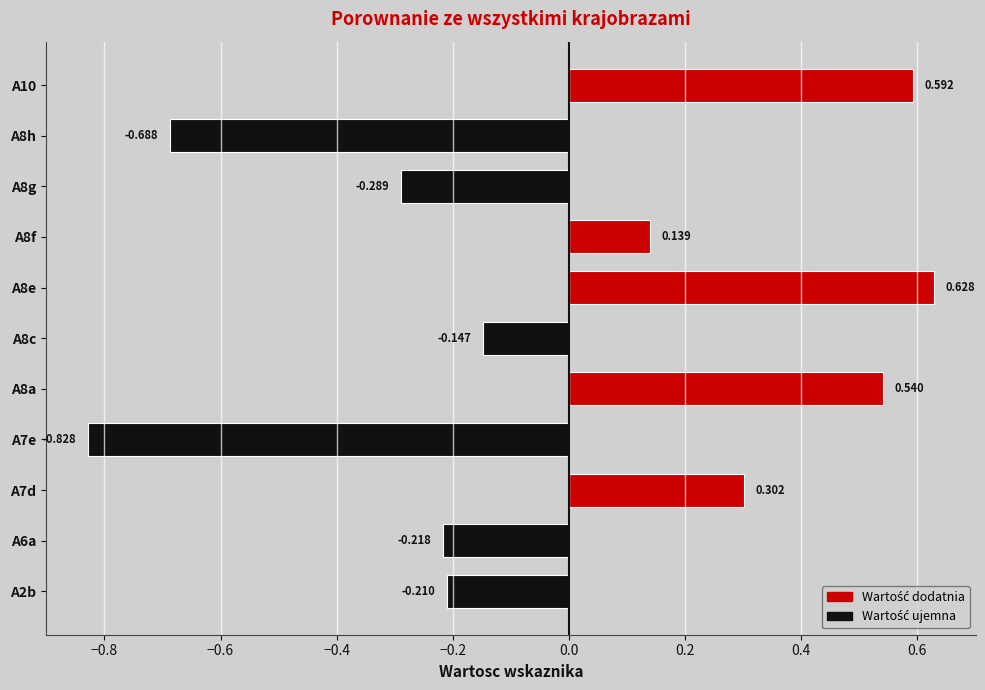

Which label corresponds to the largest value in the chart?

A8e